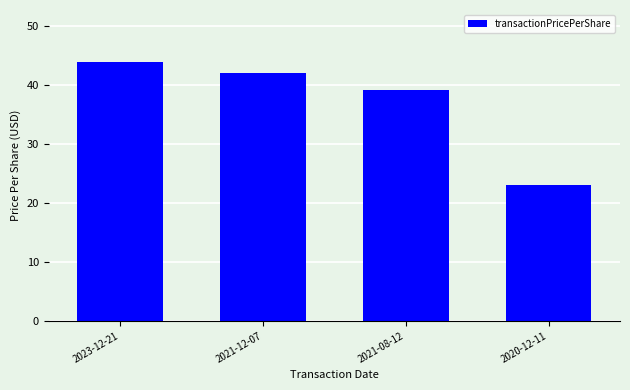

Reading right to left, list all the values displayed in this chart.

2020-12-11=23.0	2021-08-12=39.1	2021-12-07=42.0	2023-12-21=43.9